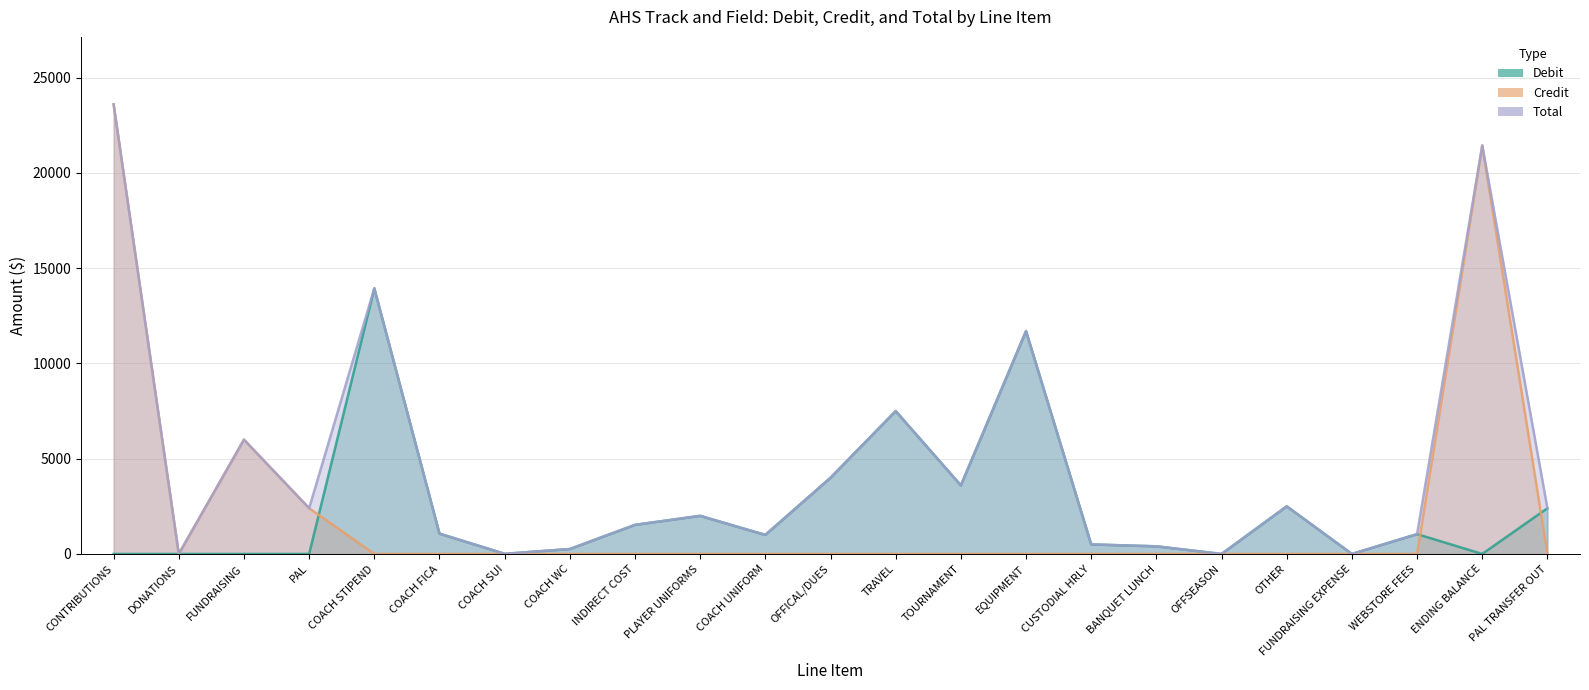

Reading right to left, list all the values displayed in this chart.

Debit: 2400	0	1040	0	2500	0	400	500	11700	3600	7500	4000	1000	2000	1527	258	7	1067	13942	0	0	0	0
Credit: 0	21441	0	0	0	0	0	0	0	0	0	0	0	0	0	0	0	0	0	2400	6000	0	23600
Total: 2400	21441	1040	0	2500	0	400	500	11700	3600	7500	4000	1000	2000	1527	258	7	1067	13942	2400	6000	0	23600